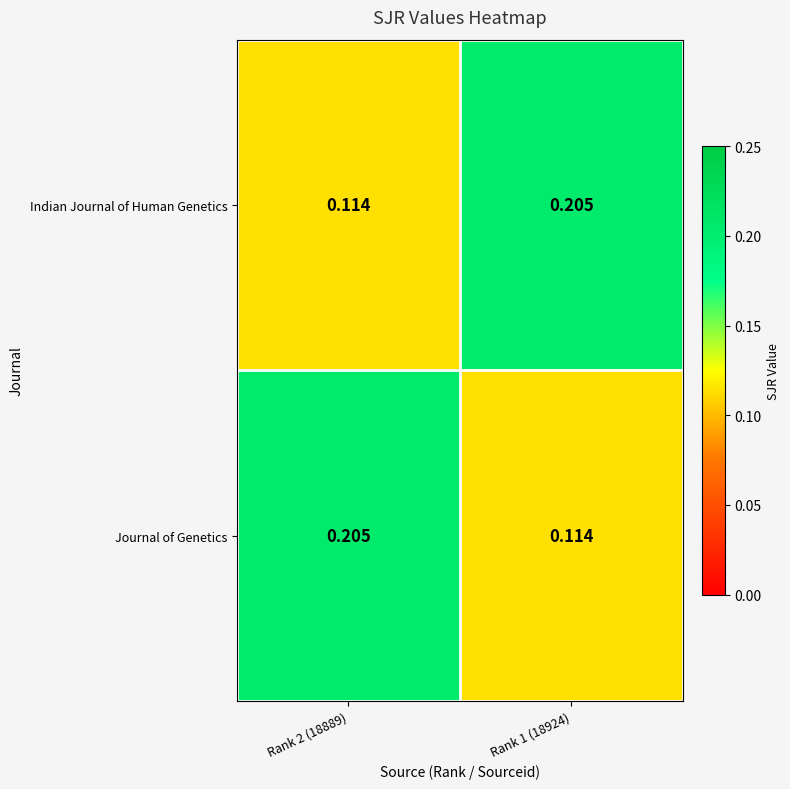

Is the value of Indian Journal of Human Genetics at Rank 1 (18924) greater than the value of Journal of Genetics at Rank 1 (18924)?

Yes